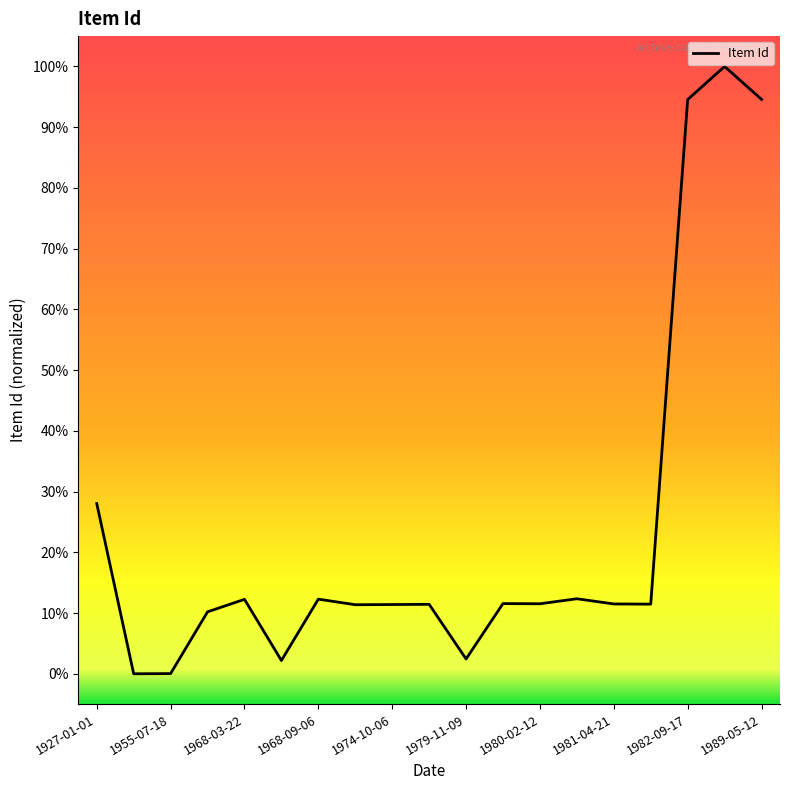

What is the difference between the maximum and minimum values?

100.0